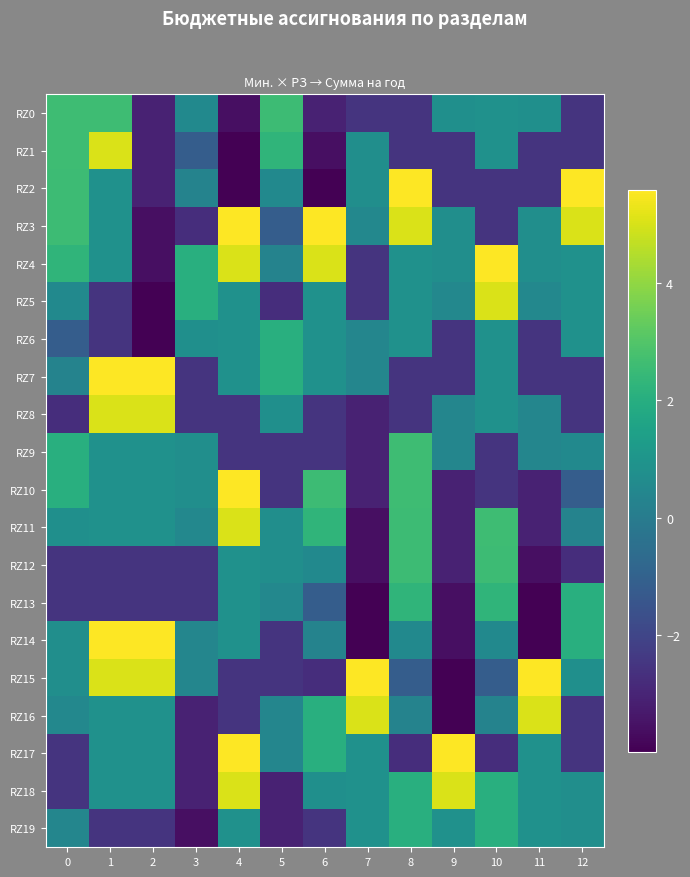

What is the greatest value displayed?

5.6